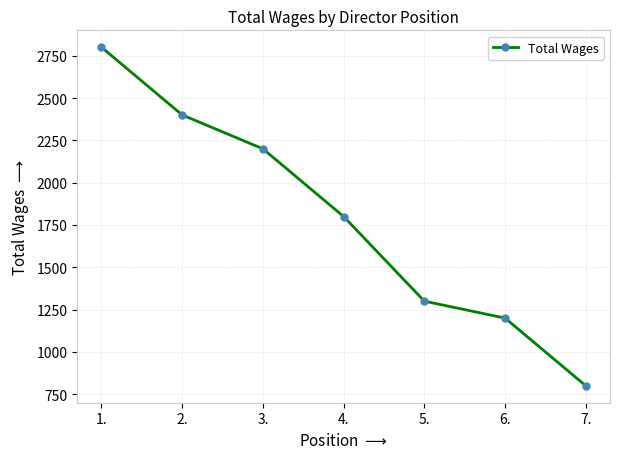

Reading right to left, what are all the values shown in this chart?

800	1200	1300	1800	2200	2400	2800